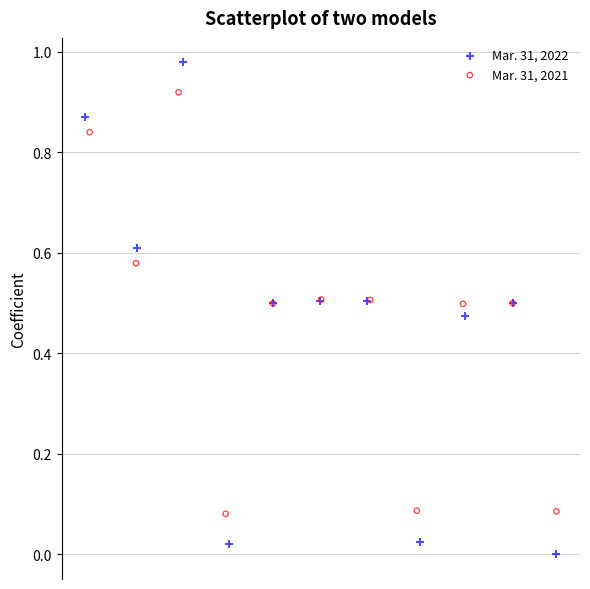

What are all the series names shown in the legend?

Mar. 31, 2022, Mar. 31, 2021